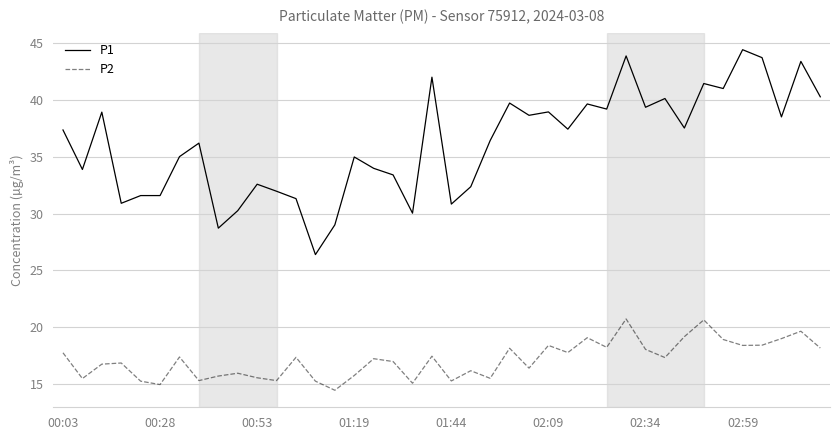

Rank the series by their average value, from lowest to highest.

P2, P1